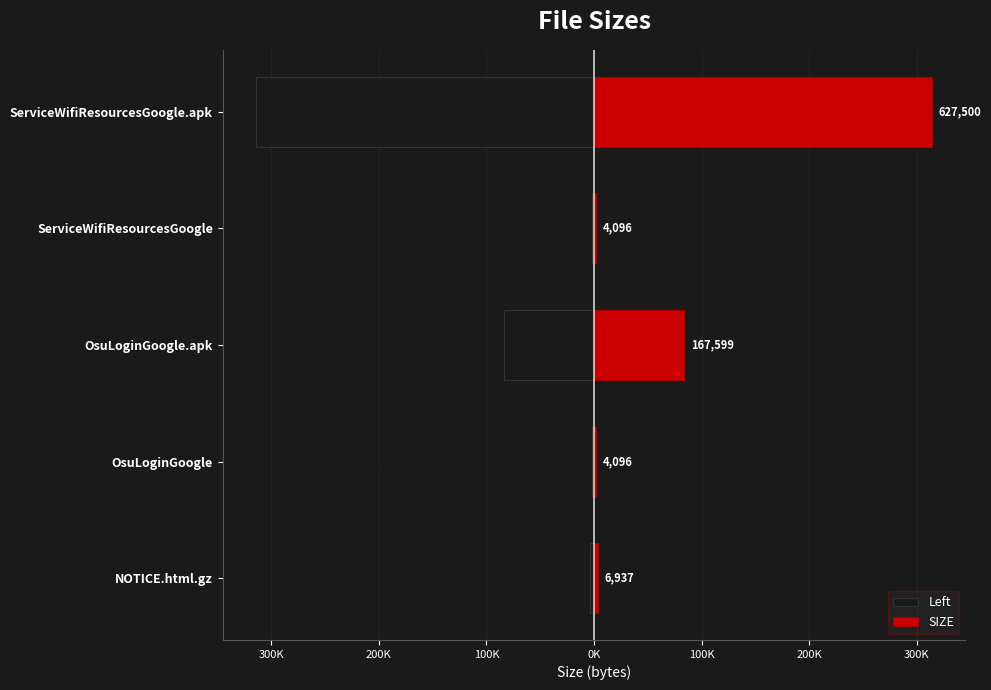

Rank the series at NOTICE.html.gz from highest to lowest value.

SIZE, Left